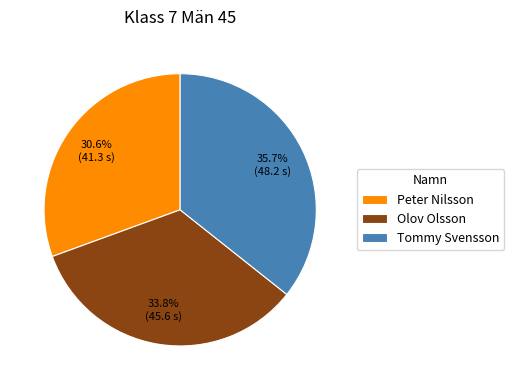

Is there a majority slice in this chart?

No